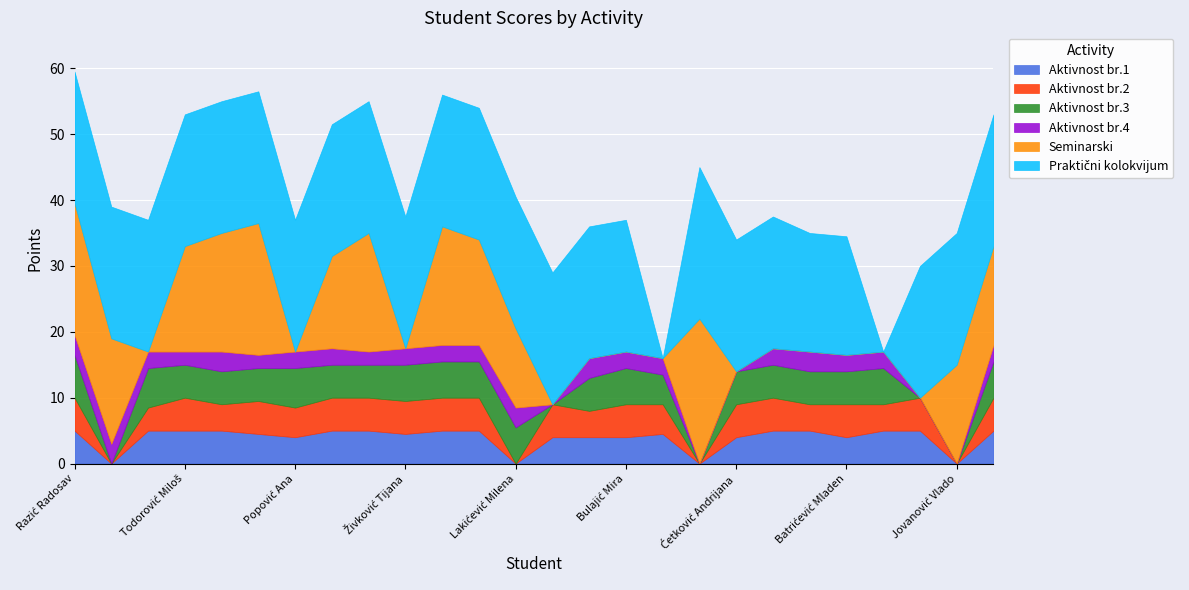

The Aktivnost br.1 series shows 6.9 at Ivanović Radmila. True or false?

False